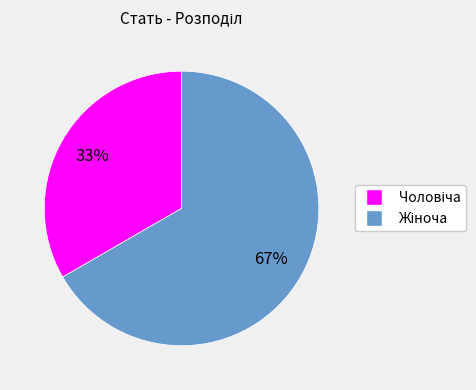

To the nearest percent, what is the average slice percentage?

50%